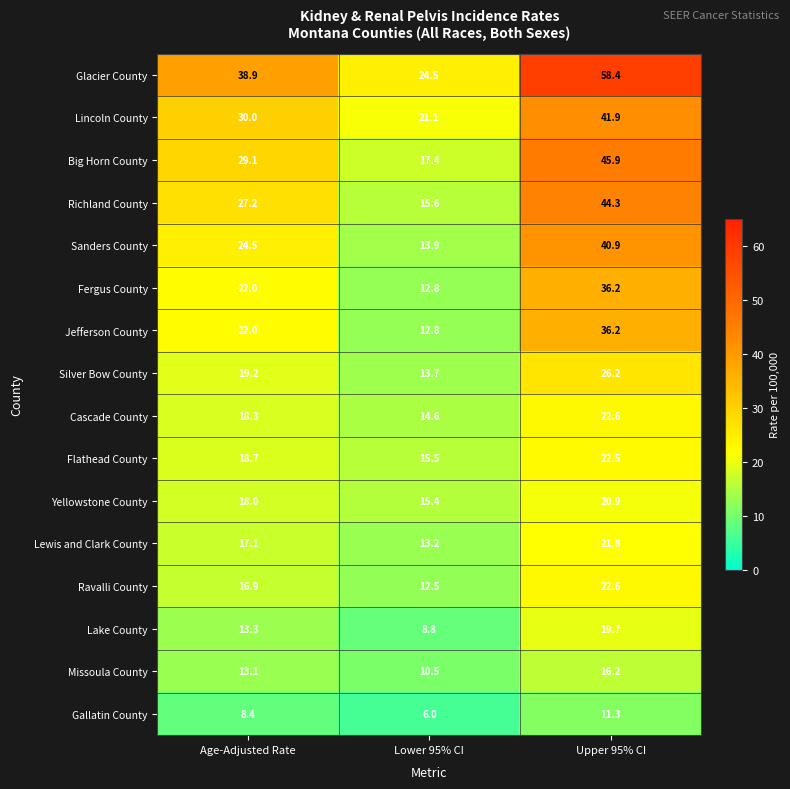

The Gallatin County series shows 2.7 at Lower 95% CI. True or false?

False